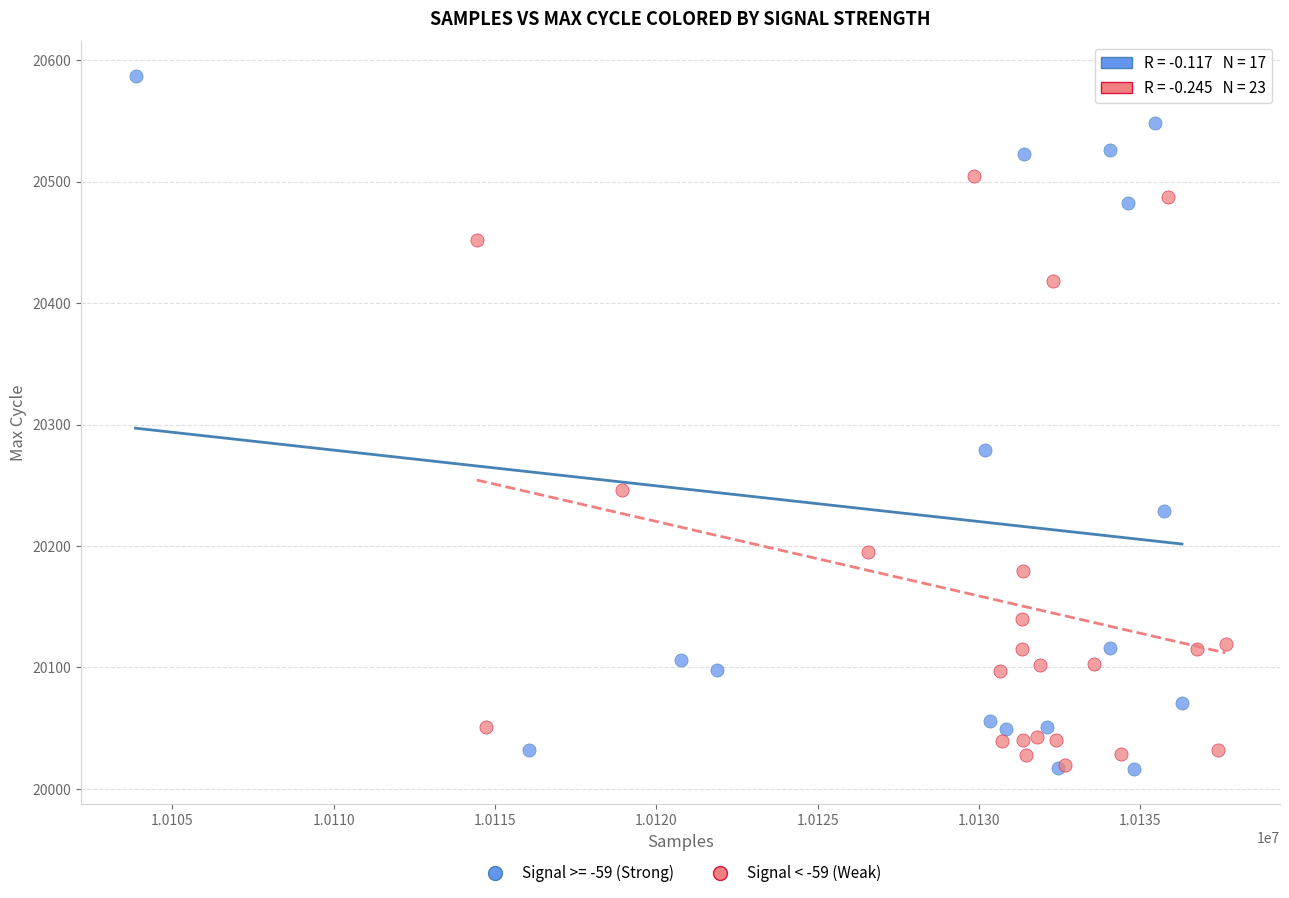

Which series has the largest Y range (max minus min)?

Signal >= -59 (Strong)